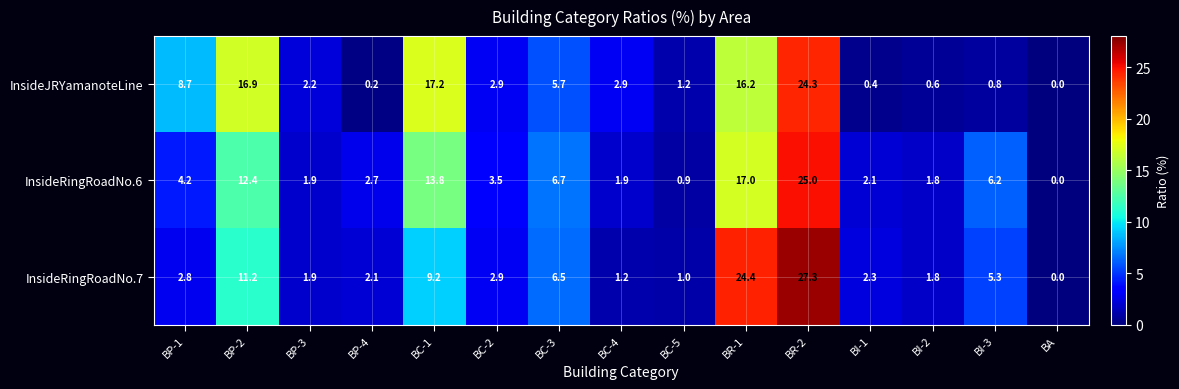

Which series has the widest spread of values?

InsideRingRoadNo.7